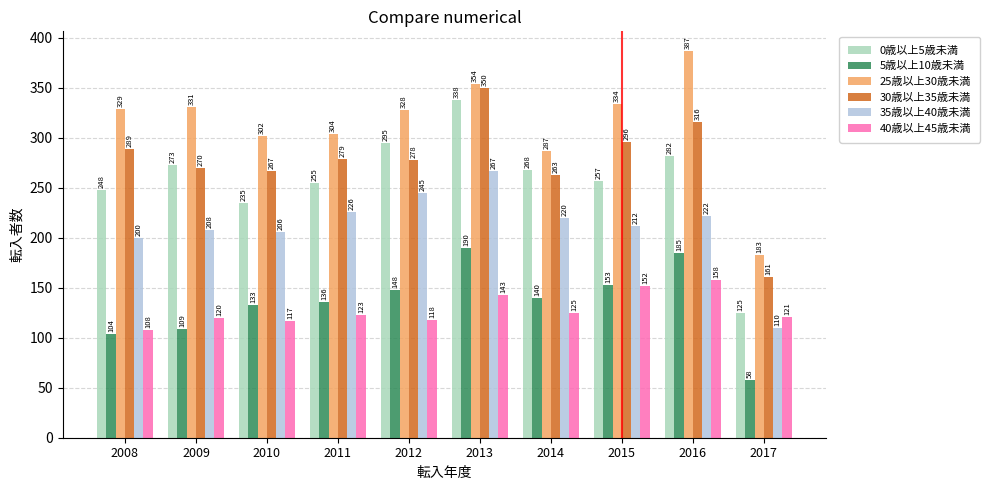

How many data points in 5歳以上10歳未満 are less than 140?

5